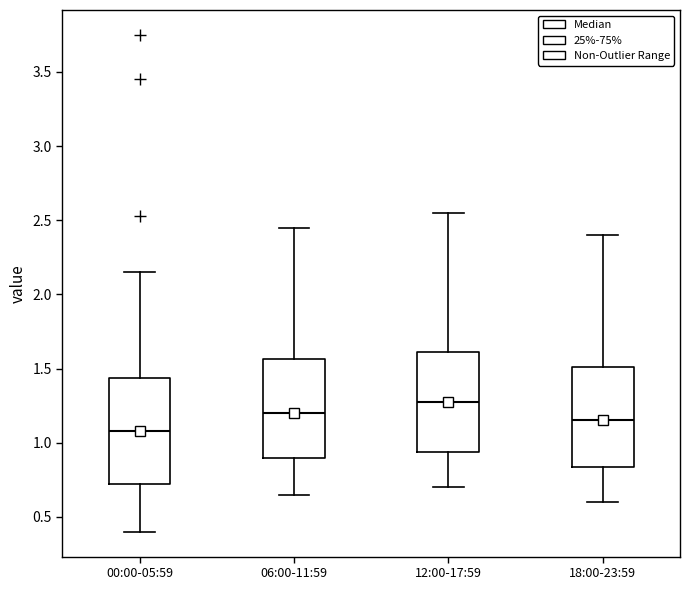

Reading left to right, read every box against the y-axis: the position of its median line, the range the box covers, and the ends of its whiskers. The values are not printed on the chart, so give them approximately, as read against the axis.

00:00-05:59: median 1.10, box 0.70 to 1.45, whiskers 0.40 to 2.15
06:00-11:59: median 1.20, box 0.90 to 1.55, whiskers 0.65 to 2.45
12:00-17:59: median 1.30, box 0.95 to 1.60, whiskers 0.70 to 2.55
18:00-23:59: median 1.15, box 0.85 to 1.50, whiskers 0.60 to 2.40